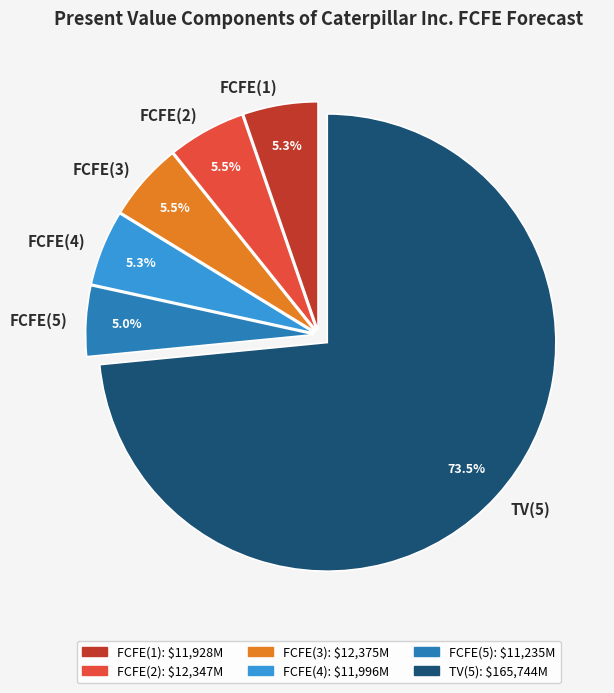

What portion of the pie excludes FCFE(3)?

94.5%